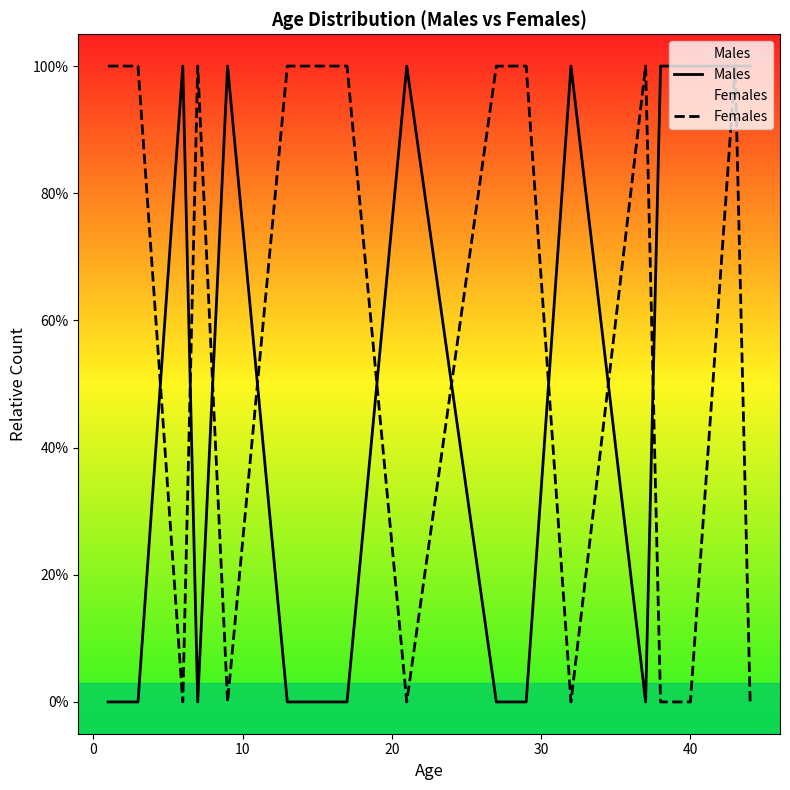

Reading left to right, extract all data points from this chart.

Males: 0	0	1	0	1	0	0	1	0	0	1	0	1	1	1	1
Females: 1	1	0	1	0	1	1	0	1	1	0	1	0	0	1	0